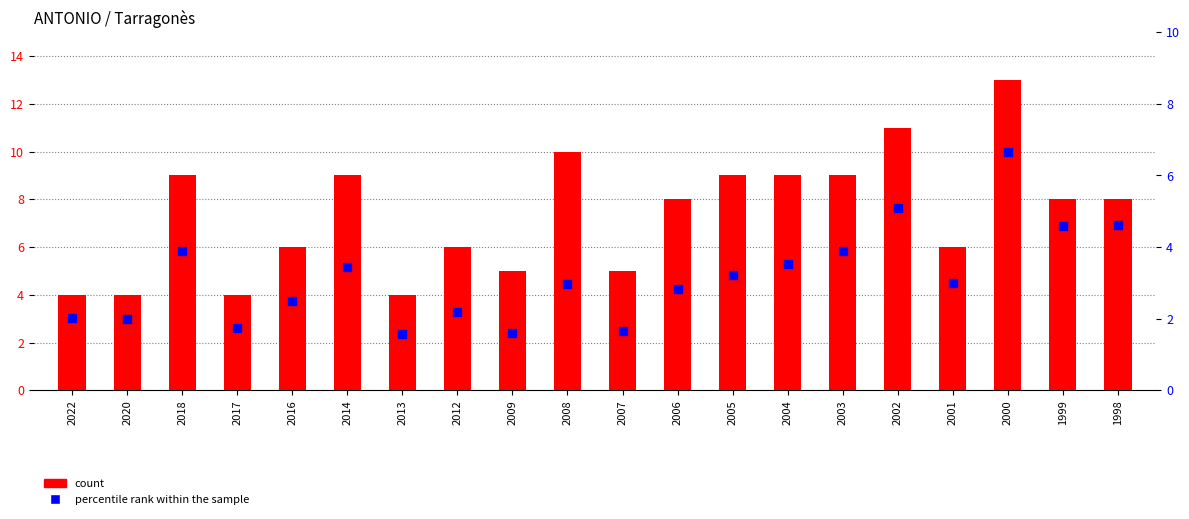

What are all the series names shown in the legend?

count, percentile rank within the sample